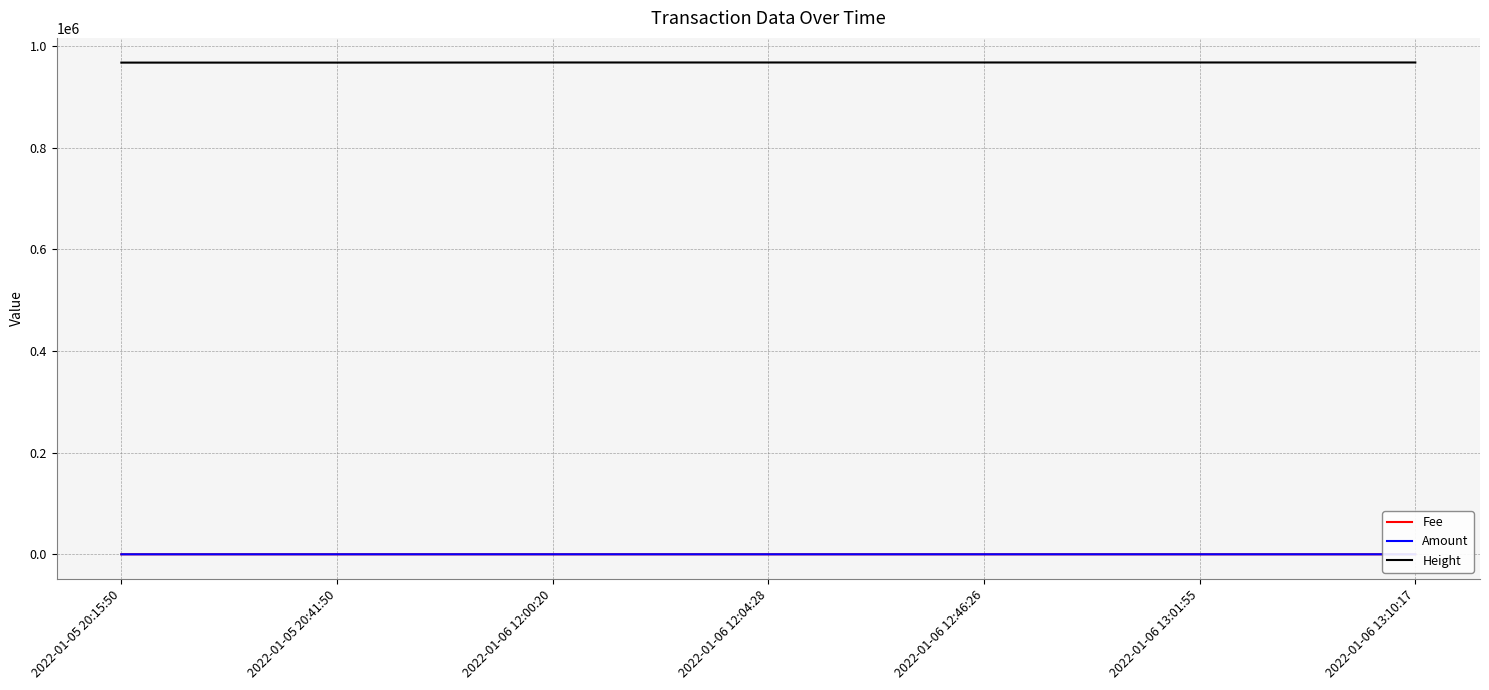

Between 2022-01-06 13:01:55 and 2022-01-06 13:10:17, which series saw the biggest shift?

Height